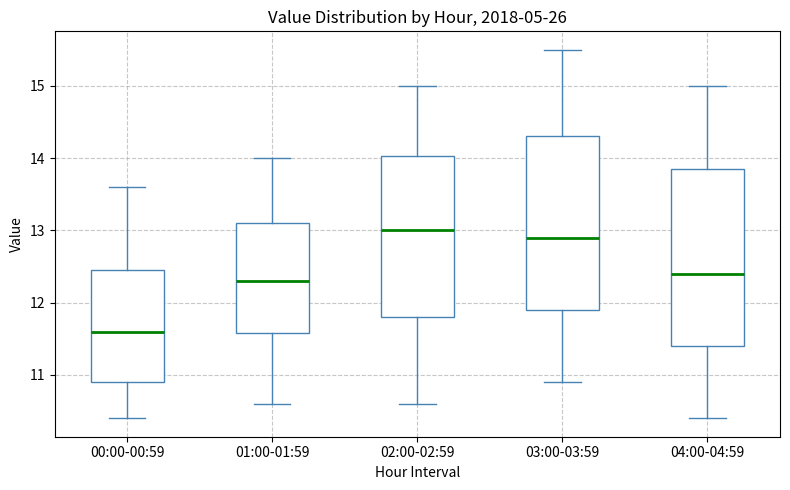

Where does the lower whisker of the box for 01:00-01:59 end on the y-axis? The values are not printed on the chart, so give them approximately, as read against the axis.

10.6